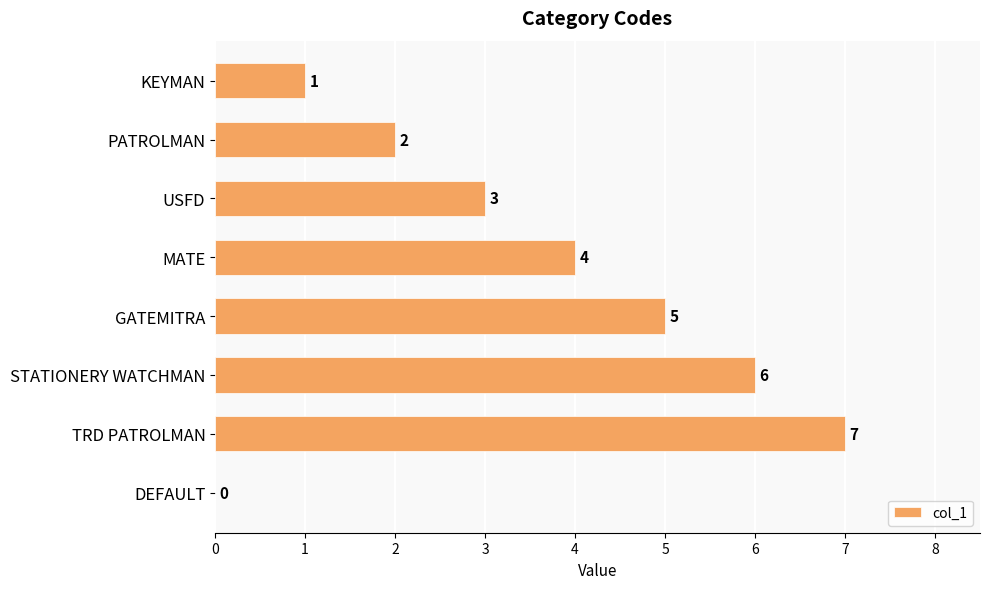

Reading top to bottom, transcribe all the data shown in this chart.

KEYMAN=1	PATROLMAN=2	USFD=3	MATE=4	GATEMITRA=5	STATIONERY WATCHMAN=6	TRD PATROLMAN=7	DEFAULT=0